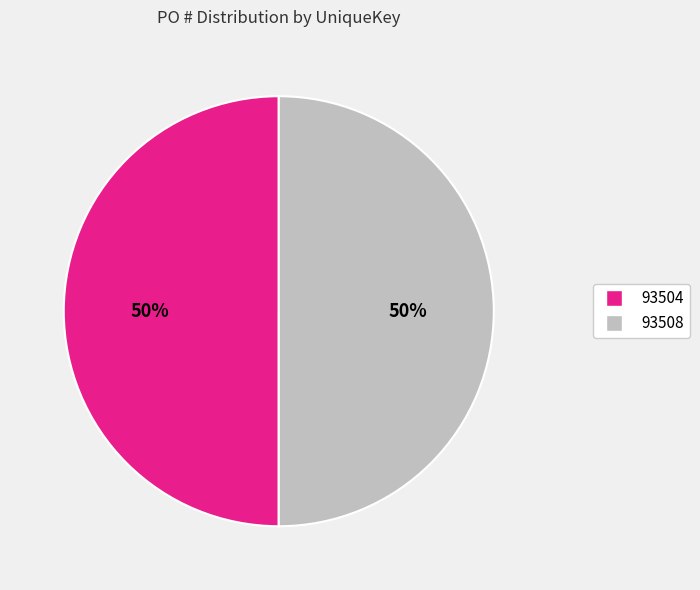

How many slices are in this pie chart?

2